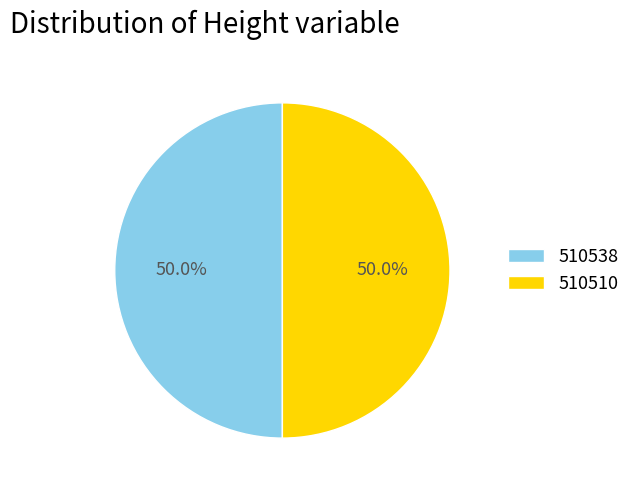

Approximately how many times larger is the value at 510510 compared to 510538?

1.0